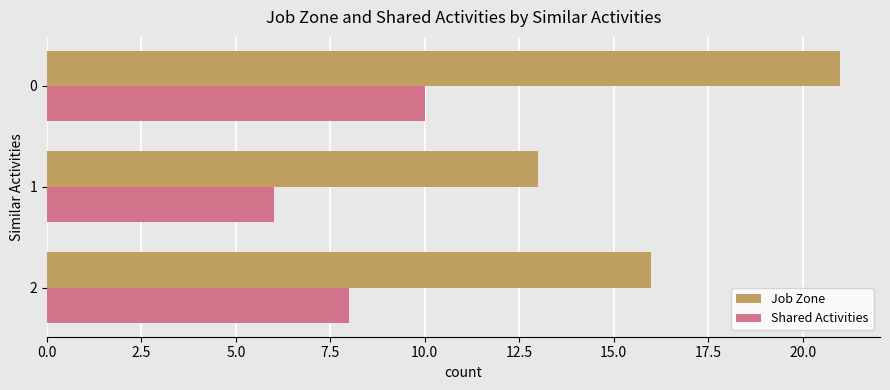

What is the minimum value shown in the chart?

6